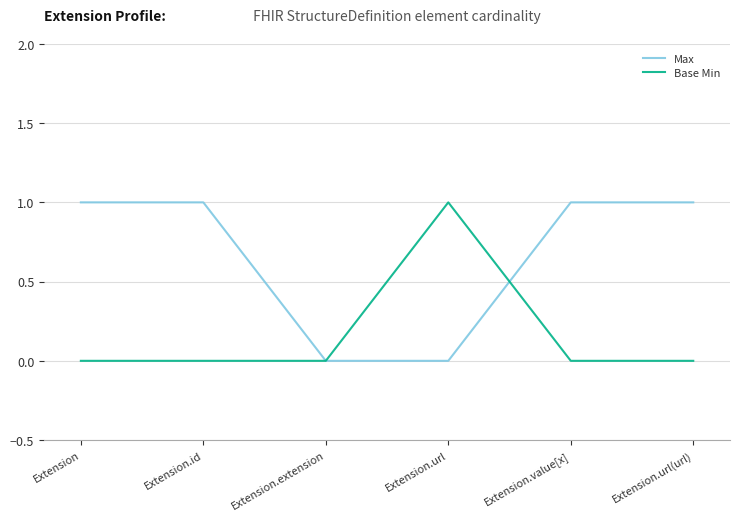

True or false: Max has more than 2 interior local peaks.

False